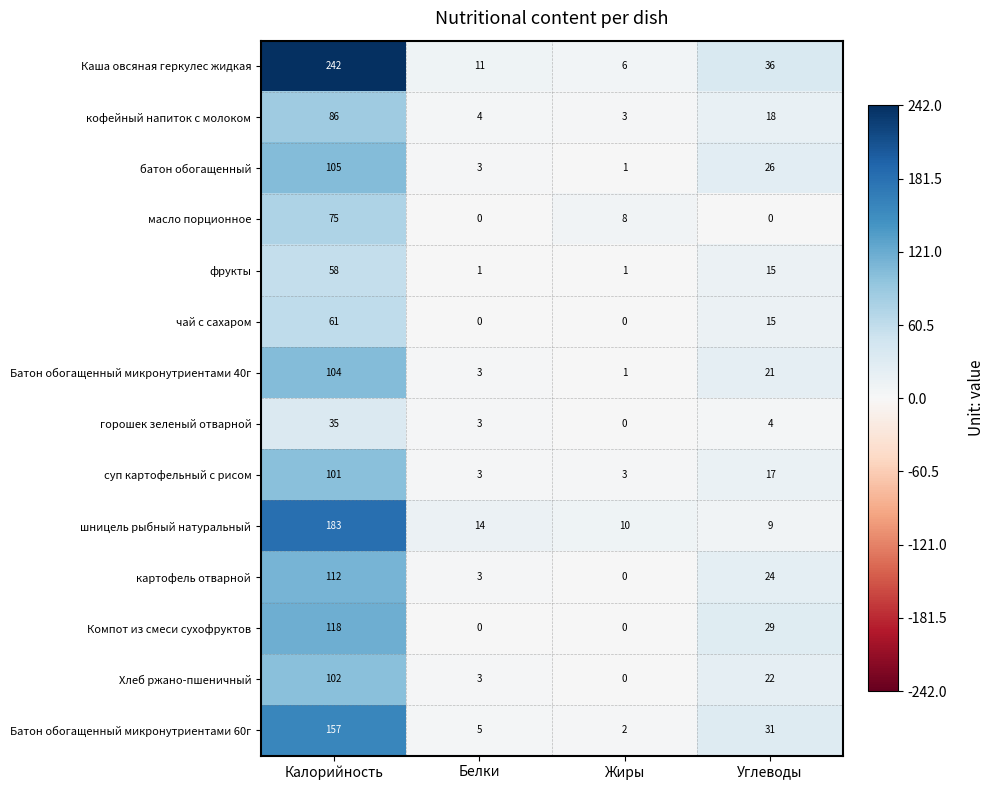

Rank the series by their maximum value, from highest to lowest.

Каша овсяная геркулес жидкая, шницель рыбный натуральный, Батон обогащенный микронутриентами 60г, Компот из смеси сухофруктов, картофель отварной, батон обогащенный, Батон обогащенный микронутриентами 40г, Хлеб ржано-пшеничный, суп картофельный с рисом, кофейный напиток с молоком, масло порционное, чай с сахаром, фрукты, горошек зеленый отварной